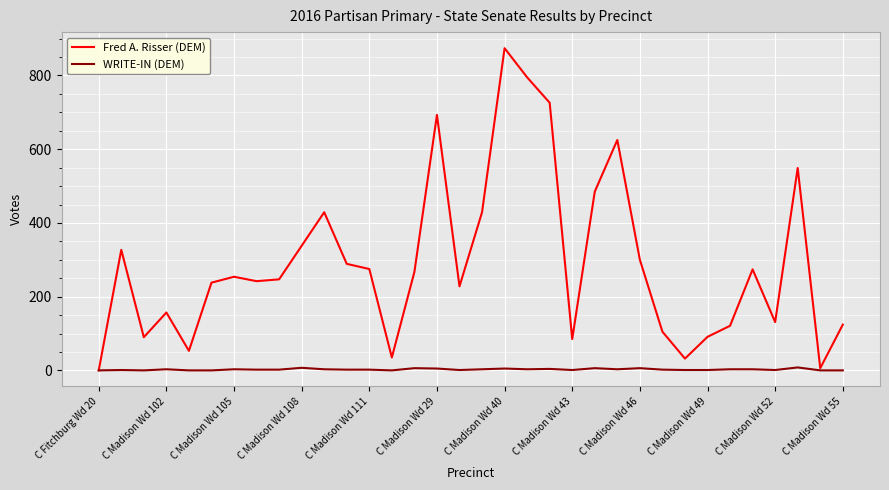

Which series has the widest spread of values?

Fred A. Risser (DEM)